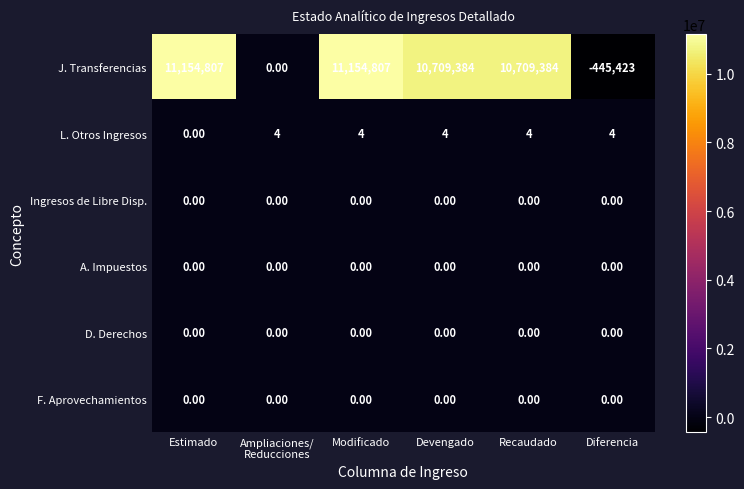

What is the difference between the highest and lowest values at Estimado?

11154807